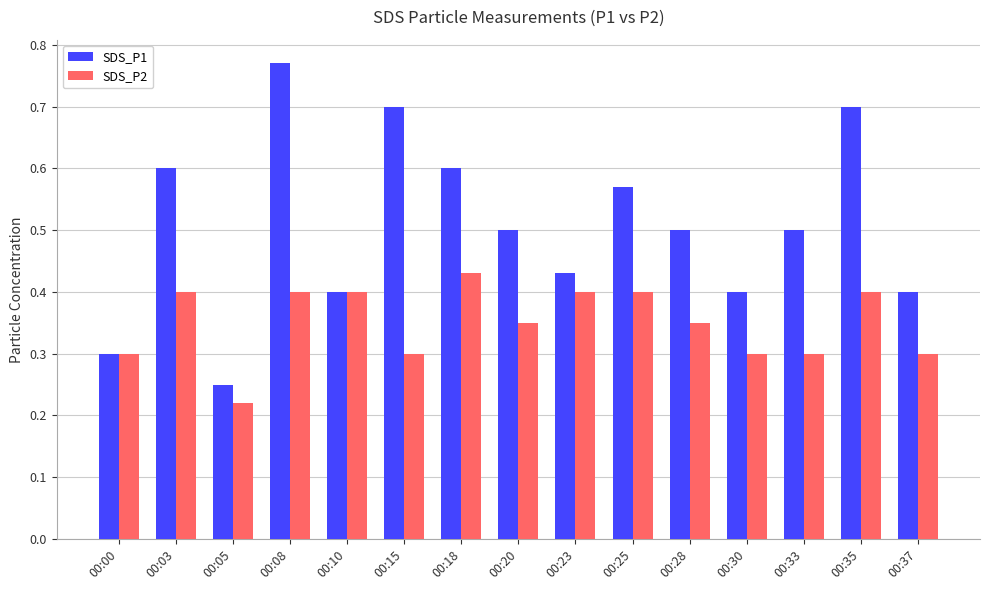

At which category does the chart reach its minimum across all series?

00:05